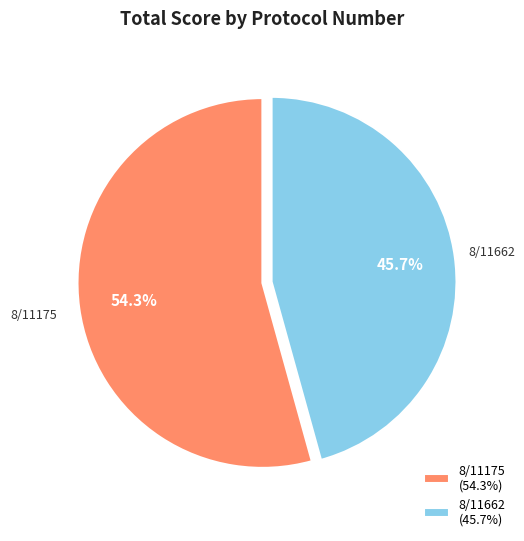

Which has a higher value, 8/11175 or 8/11662?

8/11175